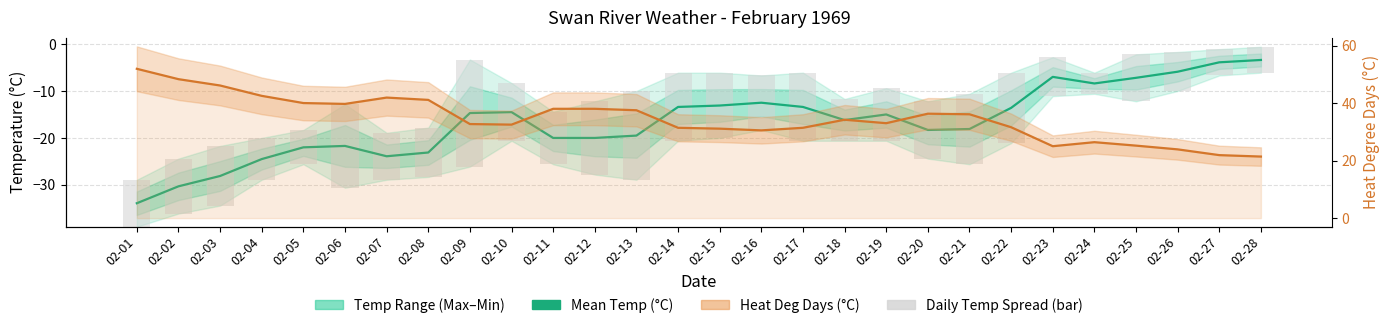

Reading left to right, extract all data points from this chart.

Mean Temp (°C): 02-01=-33.9	02-02=-30.3	02-03=-28.1	02-04=-24.5	02-05=-22.0	02-06=-21.7	02-07=-23.9	02-08=-23.1	02-09=-14.7	02-10=-14.5	02-11=-20.0	02-12=-20.0	02-13=-19.5	02-14=-13.4	02-15=-13.1	02-16=-12.5	02-17=-13.4	02-18=-16.2	02-19=-15.0	02-20=-18.3	02-21=-18.1	02-22=-13.6	02-23=-7.0	02-24=-8.4	02-25=-7.2	02-26=-5.9	02-27=-3.9	02-28=-3.4
Heat Deg Days (°C): 02-01=51.9	02-02=48.3	02-03=46.1	02-04=42.5	02-05=40.0	02-06=39.7	02-07=41.9	02-08=41.1	02-09=32.7	02-10=32.5	02-11=38.0	02-12=38.0	02-13=37.5	02-14=31.4	02-15=31.1	02-16=30.5	02-17=31.4	02-18=34.2	02-19=33.0	02-20=36.3	02-21=36.1	02-22=31.6	02-23=25.0	02-24=26.4	02-25=25.2	02-26=23.9	02-27=21.9	02-28=21.4